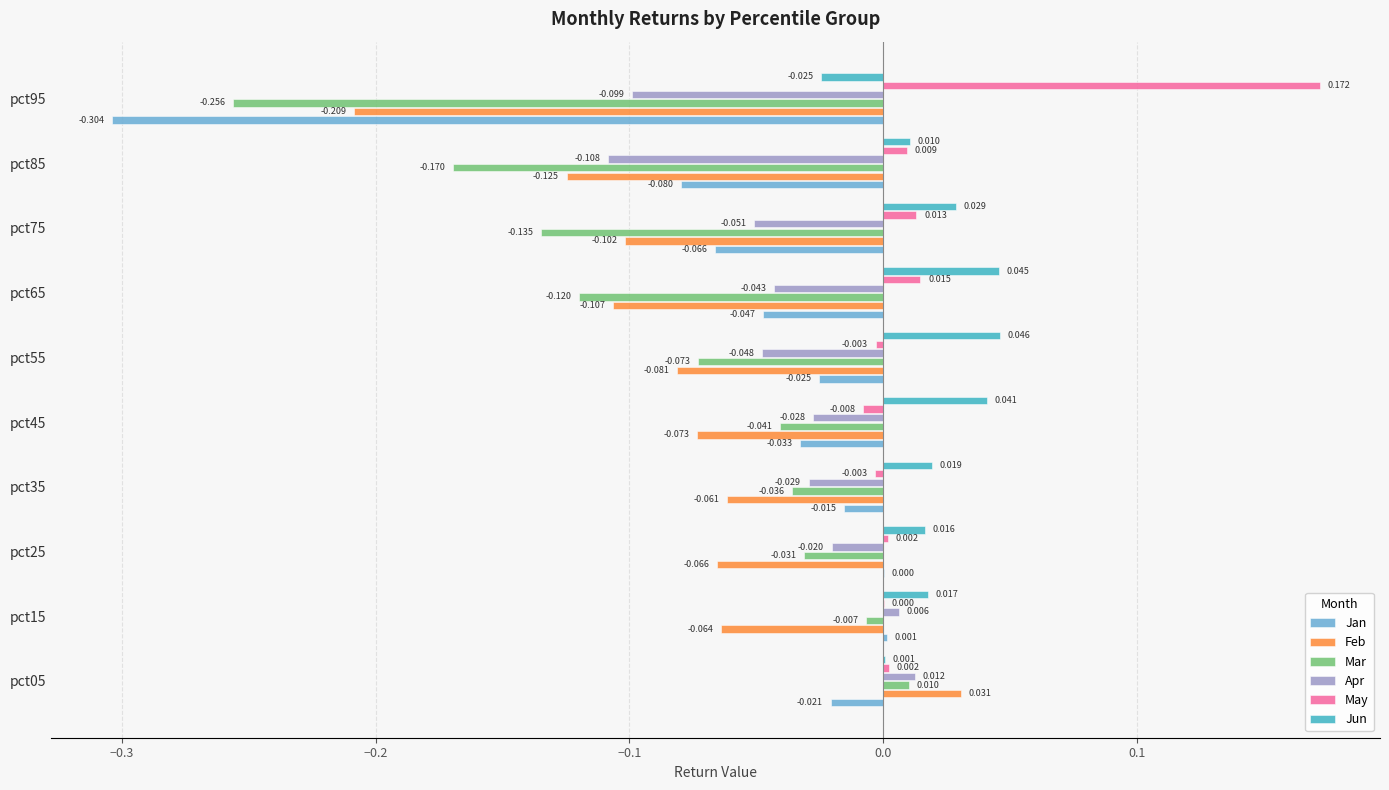

Is the value of May at pct55 greater than the value of Jun at pct25?

No